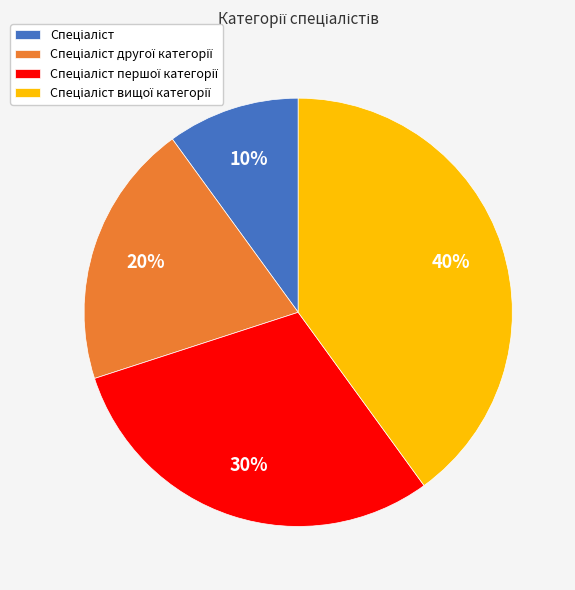

Is there any slice that represents more than half of the pie?

No